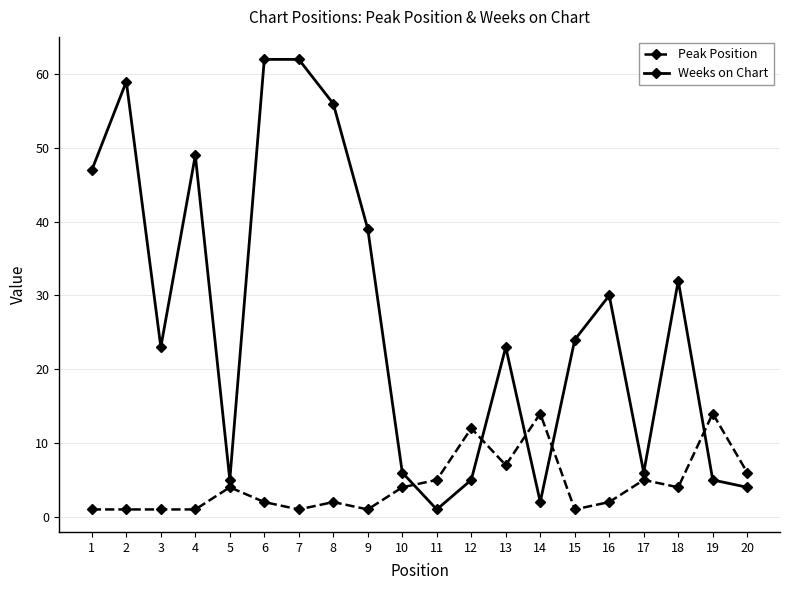

After their last crossing, which series has the higher values: Weeks on Chart or Peak Position?

Peak Position